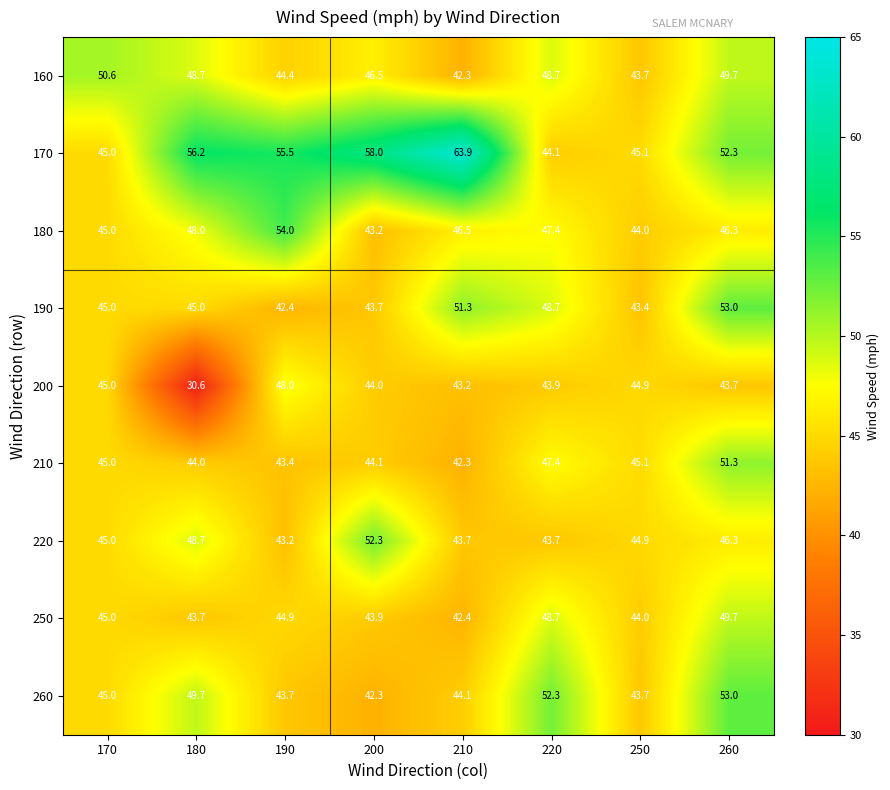

What is the difference between the second highest and second lowest values in the 160 series?

6.0